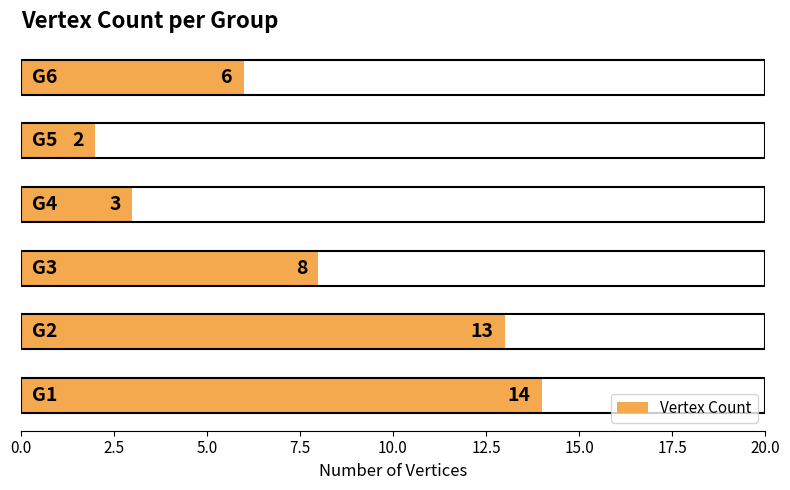

What is the sum of all values?

46